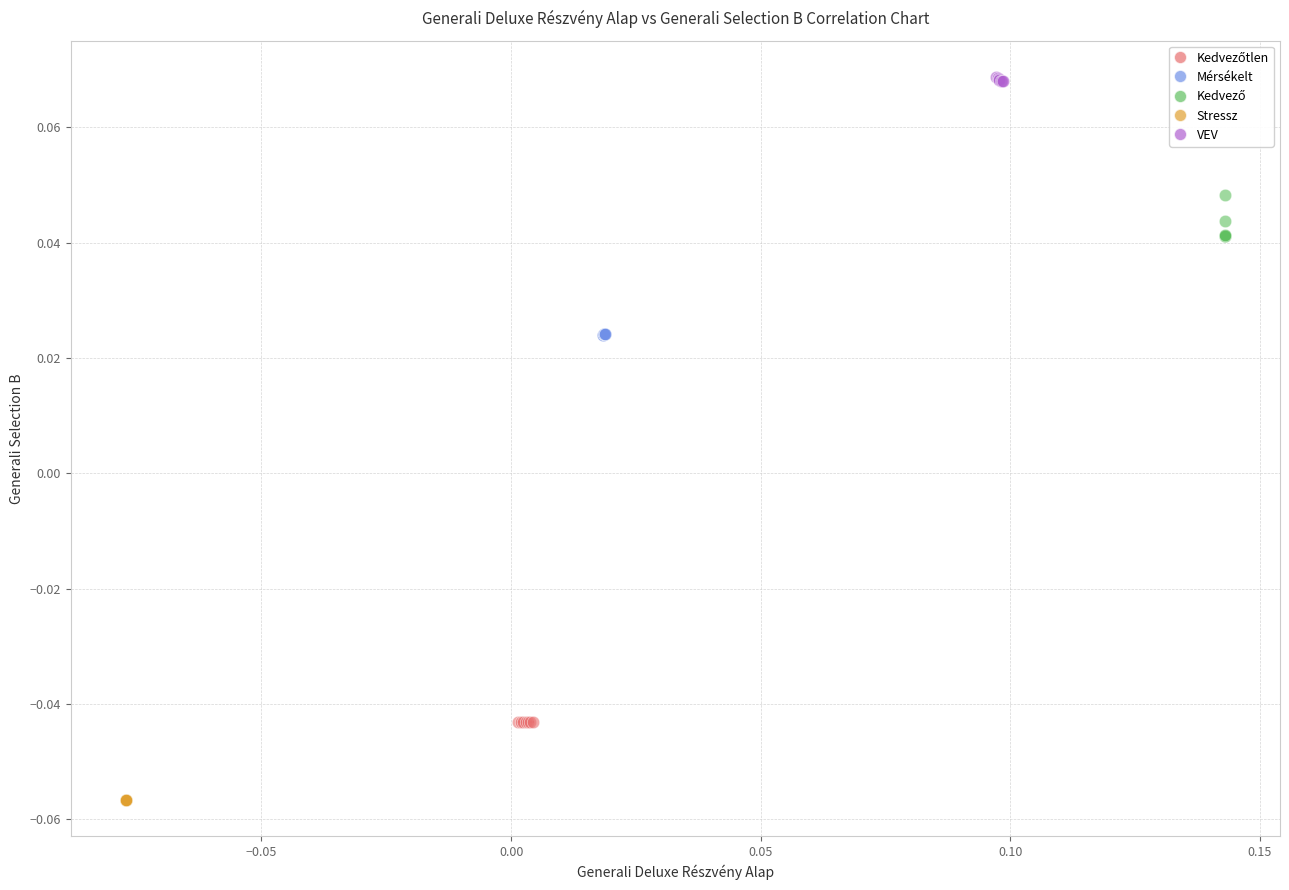

Which series reaches the maximum Y coordinate?

VEV